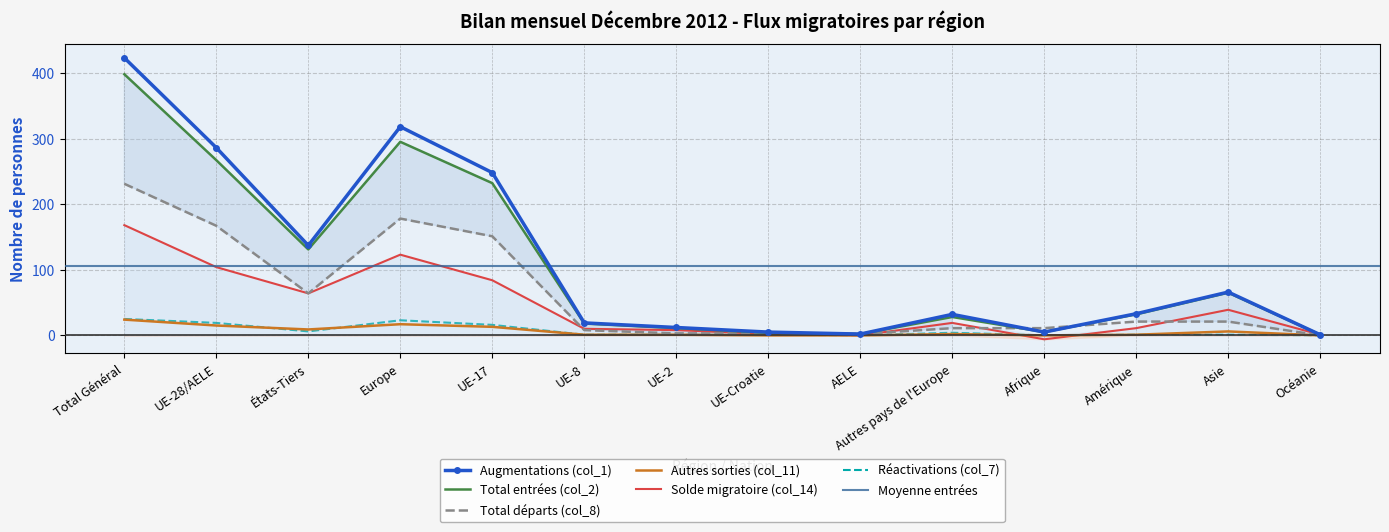

How many lines are shown in the chart?

6